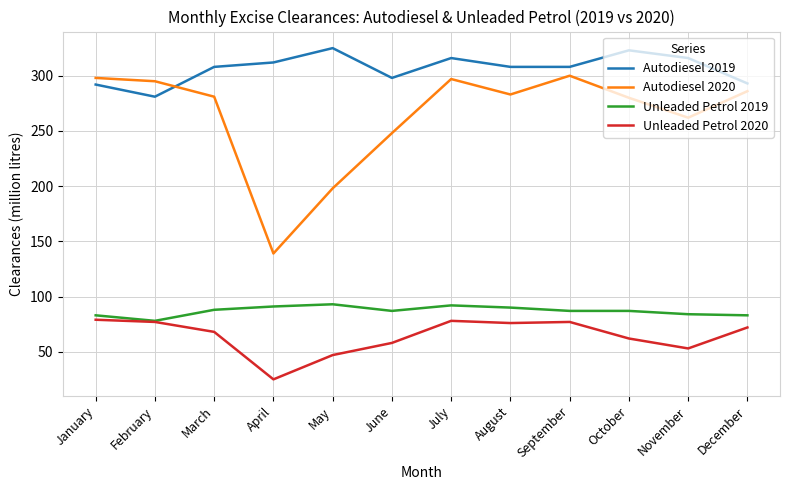

Rank the series by their maximum value, from highest to lowest.

Autodiesel 2019, Autodiesel 2020, Unleaded Petrol 2019, Unleaded Petrol 2020